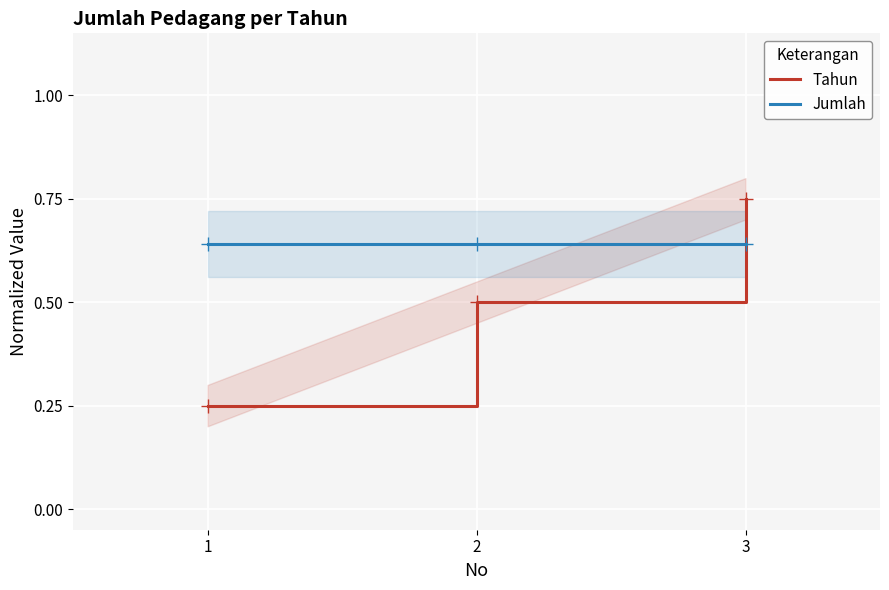

What is the lowest value of the Tahun series?

0.2